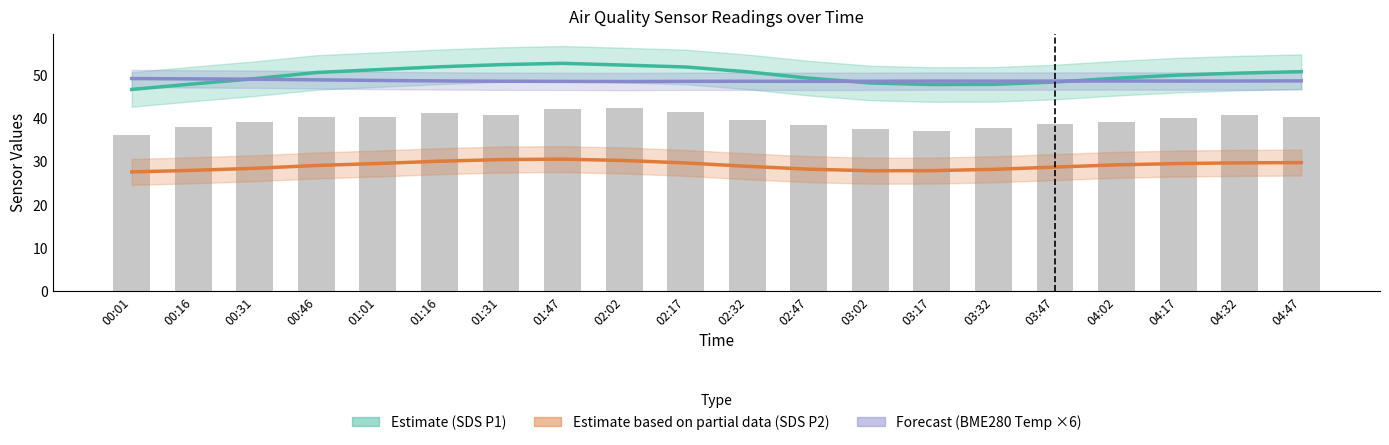

Which series has the largest total across all categories?

Estimate (SDS P1)